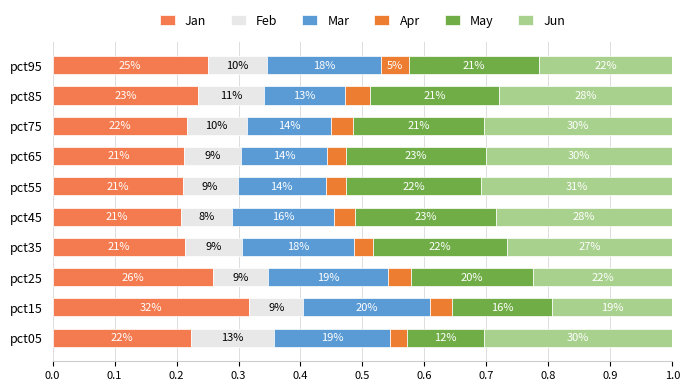

How many bars are there in each group?

6